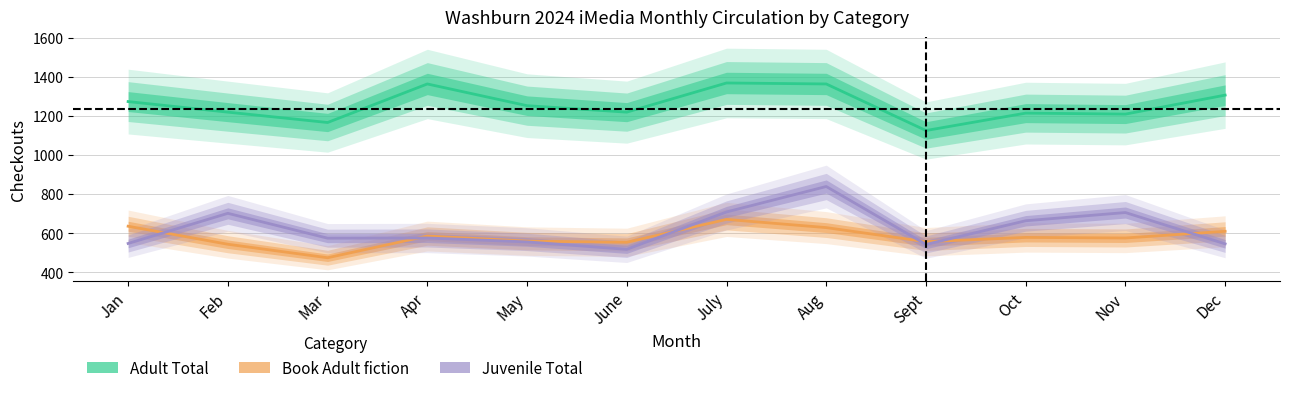

Is the value of Juvenile Total at Feb greater than the value of Book Adult fiction at June?

Yes